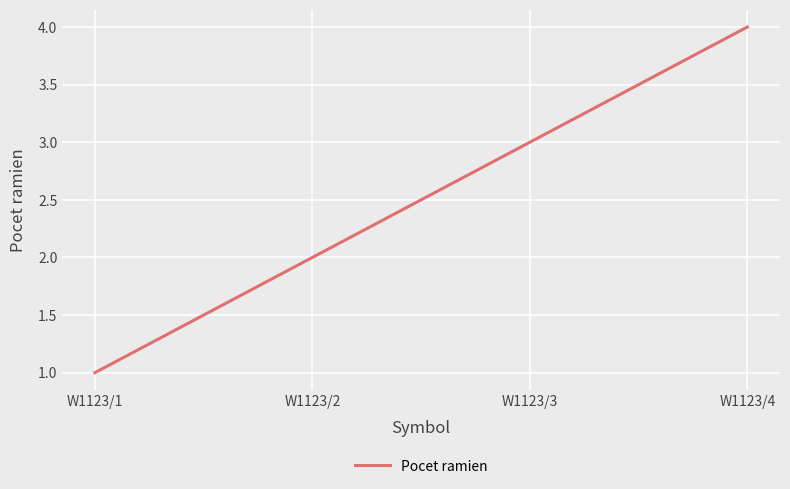

Which has a higher value, W1123/2 or W1123/4?

W1123/4